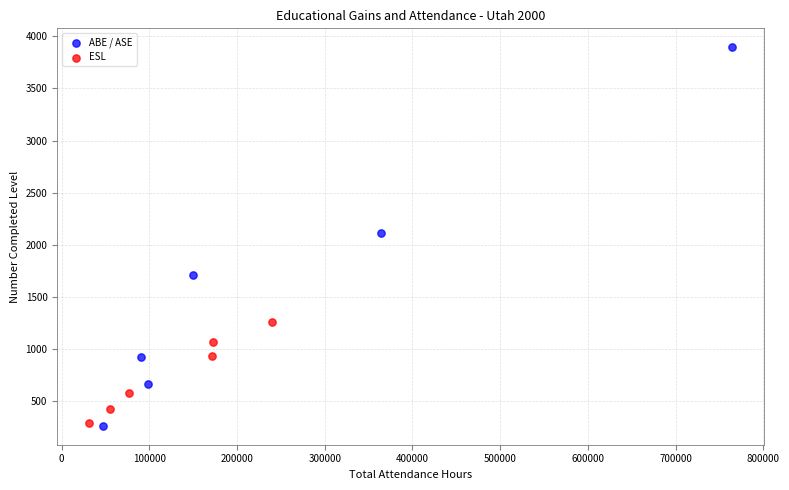

What are all the series names shown in the legend?

ABE / ASE, ESL